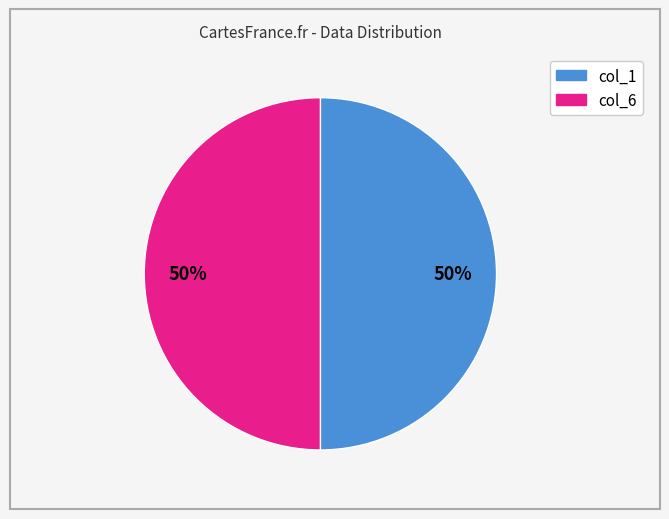

To the nearest percent, what is the average slice percentage?

50%